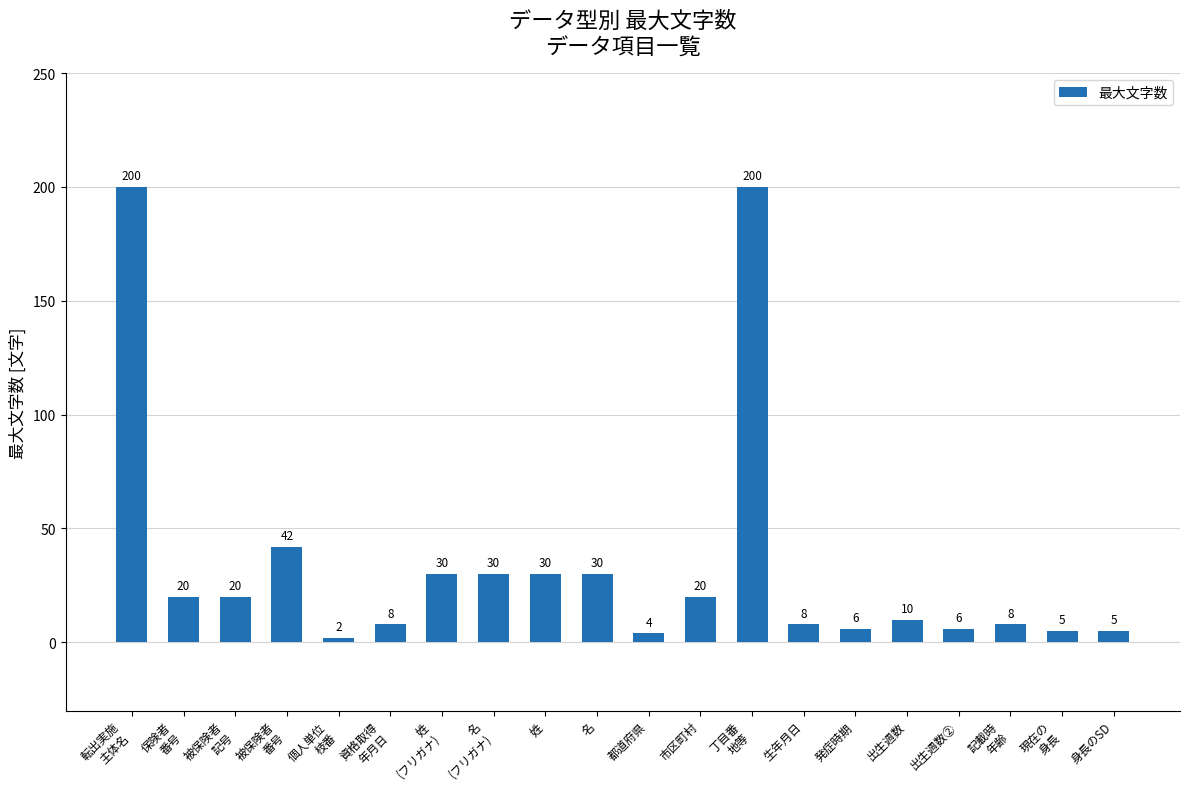

How many categories are shown in the chart?

20